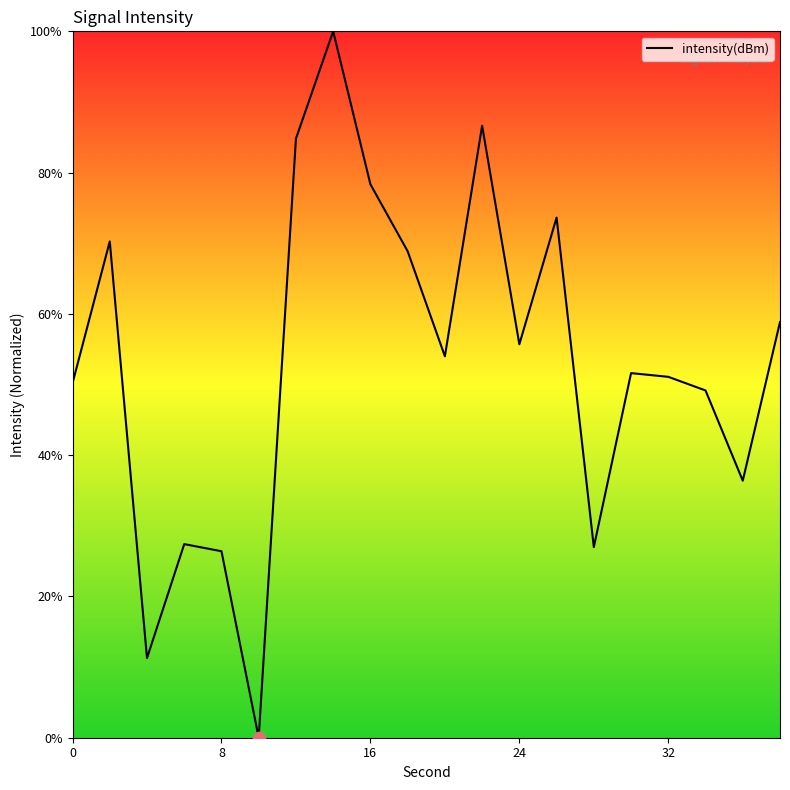

What is the greatest value displayed?

100.0